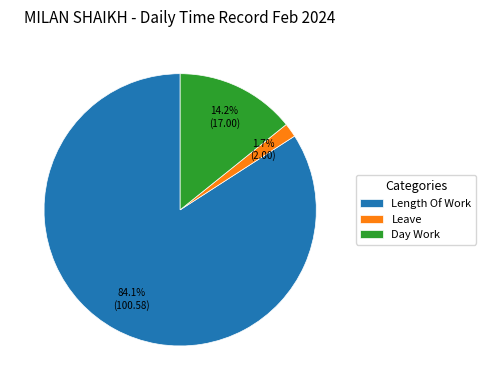

Does any single category account for the majority?

Yes